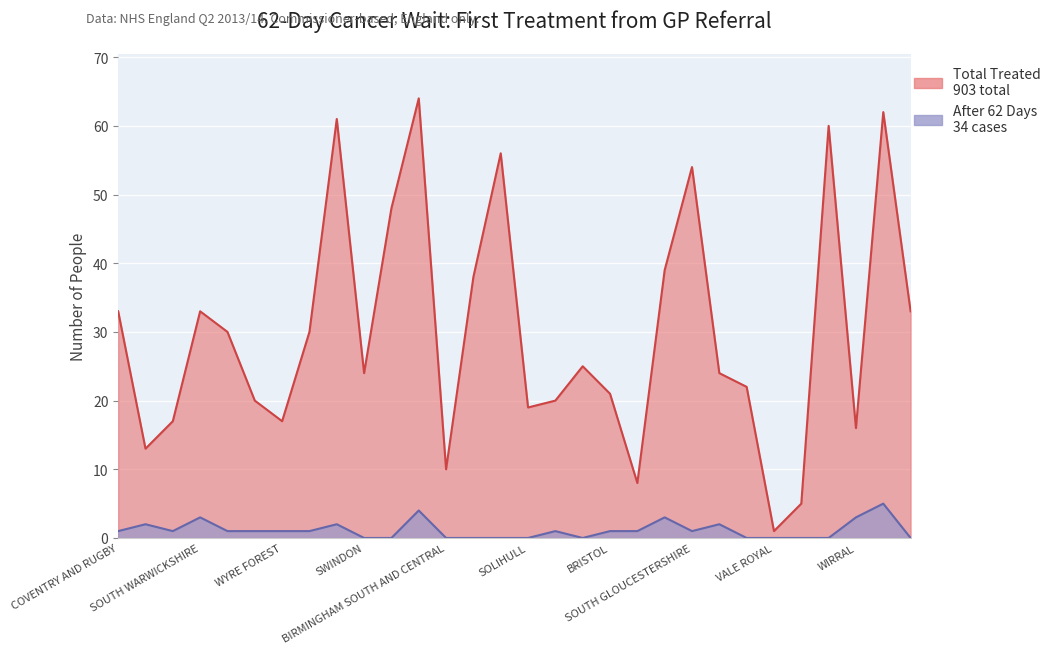

At which category is the sum across all series the highest?

NHS BIRMINGHAM CROSSCITY CCG